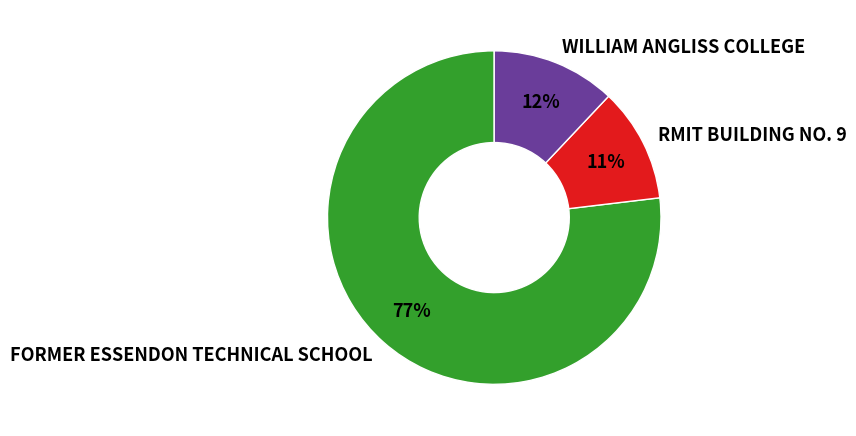

To the nearest percent, what is the average slice percentage?

33%